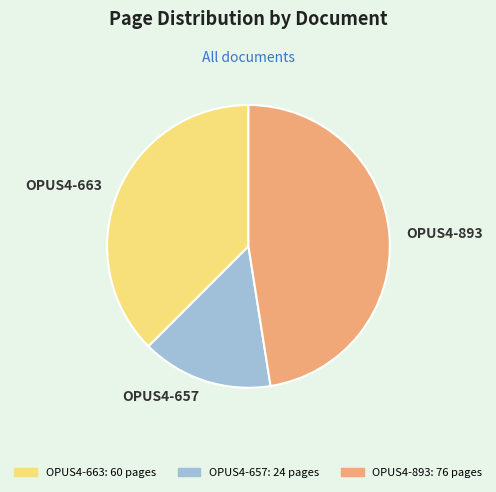

Which slice is the largest?

OPUS4-893